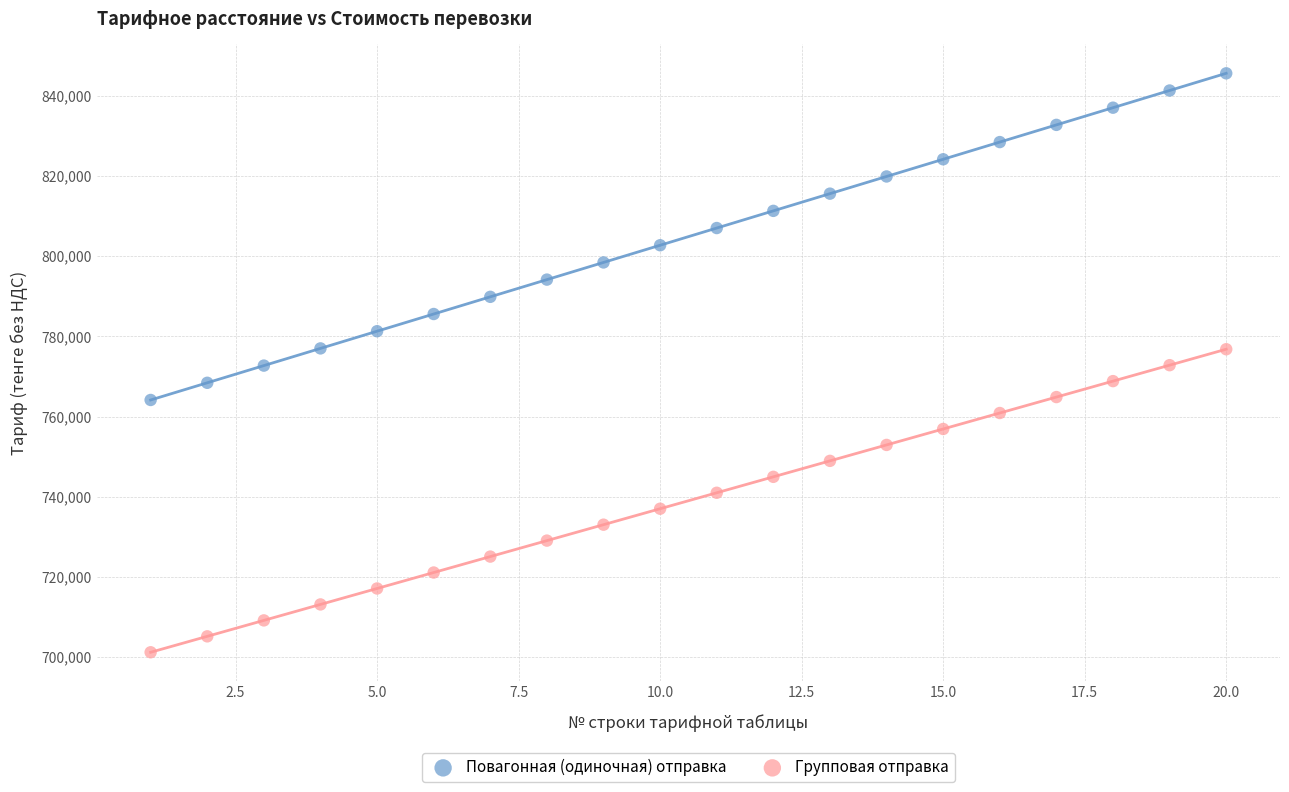

Which series has the largest Y range (max minus min)?

Повагонная (одиночная) отправка